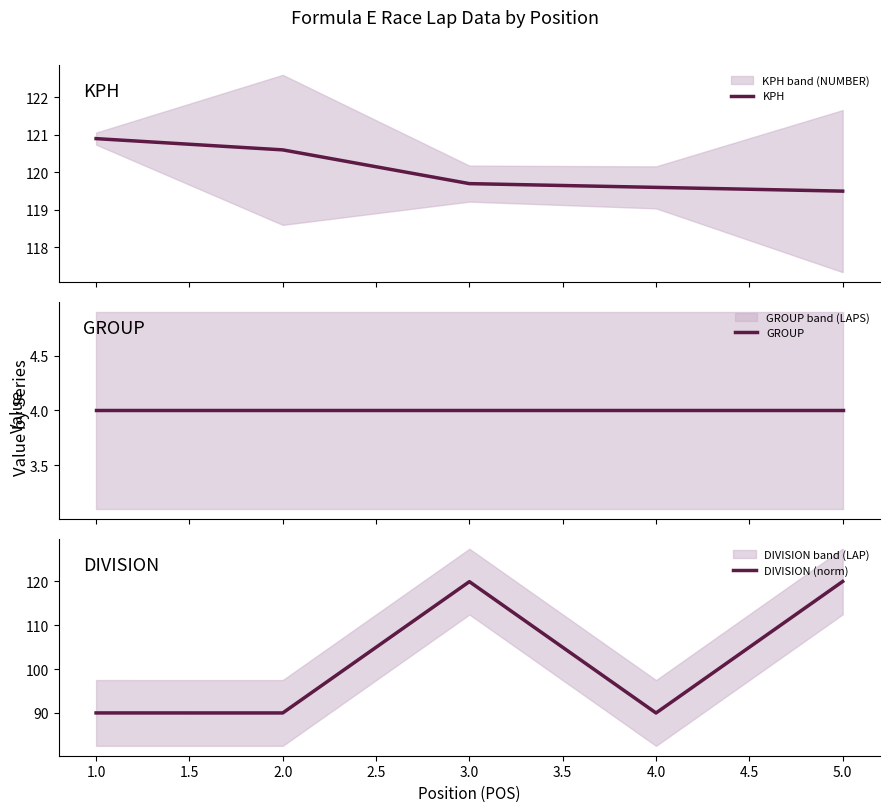

What is the difference between the maximum and minimum values in the KPH series?

1.4